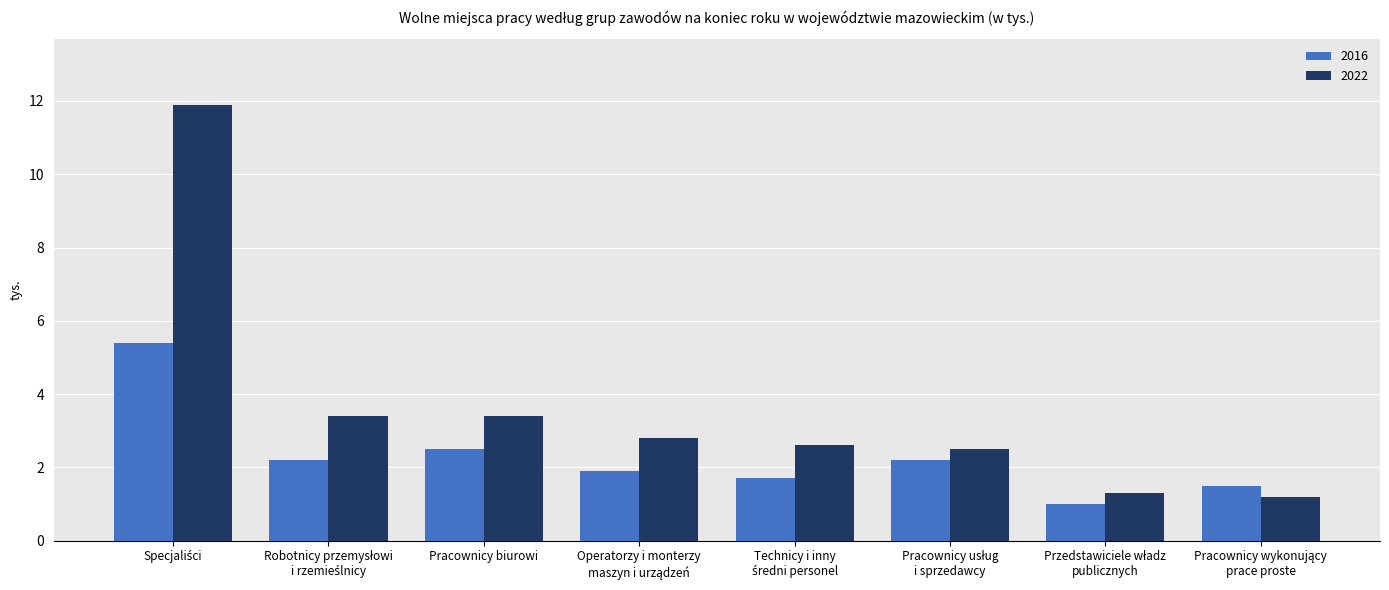

Which series has the widest spread of values?

2022